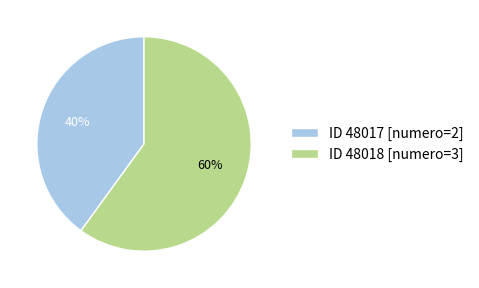

Which slice is the largest?

48018